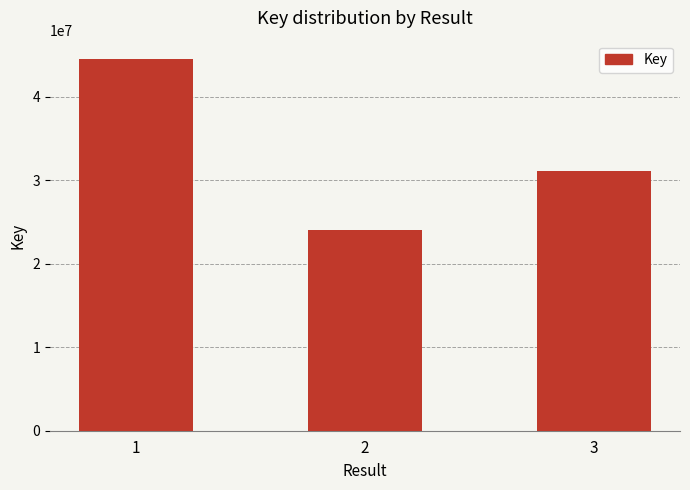

What is the sum of all values?

99637905